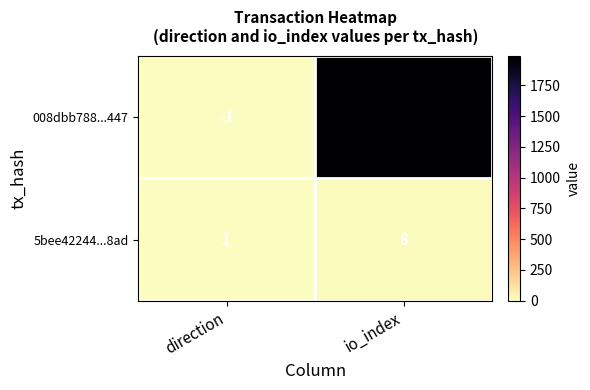

The 5bee42244...8ad series shows 11 at io_index. True or false?

False